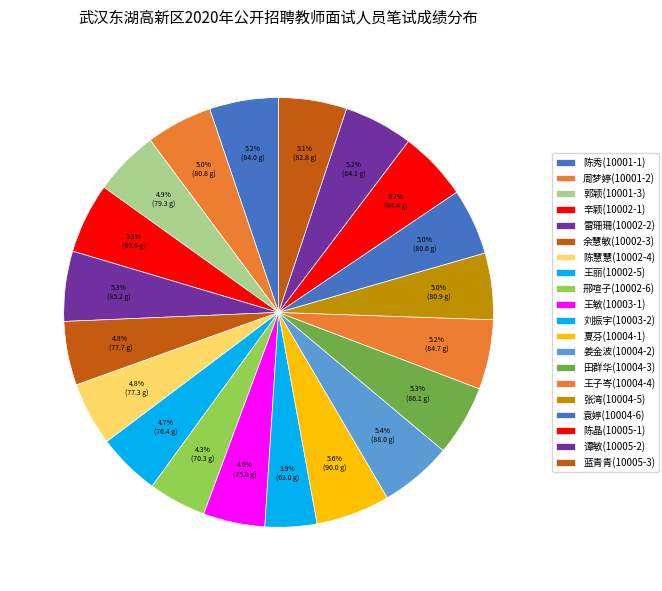

Does 辛颖(10002-1) account for over 50% of the chart?

No